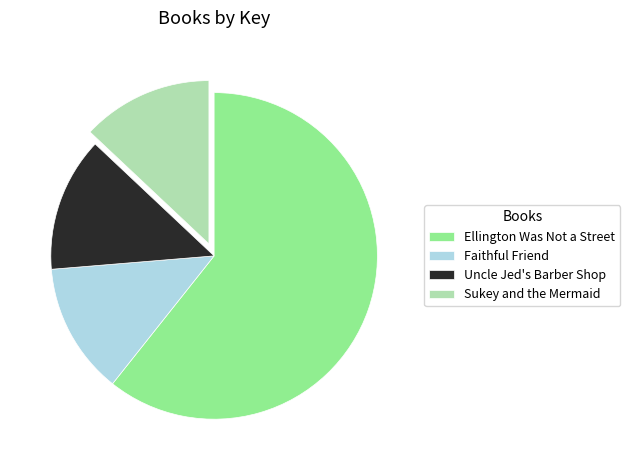

Is the sum of Sukey and the Mermaid and Uncle Jed's Barber Shop greater than half?

No